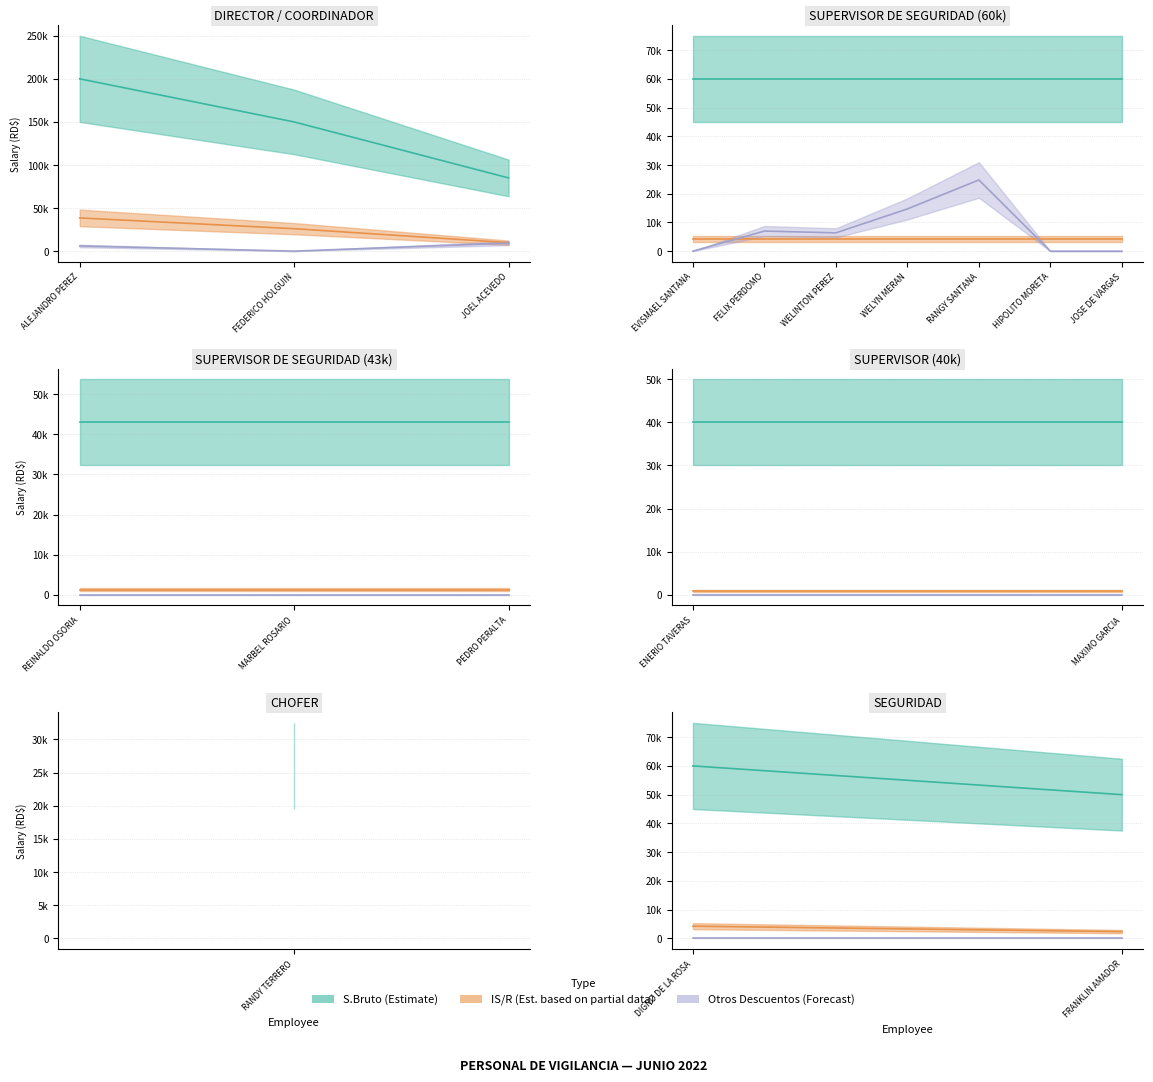

Which series has the largest total across all categories?

S.Bruto (Estimate)